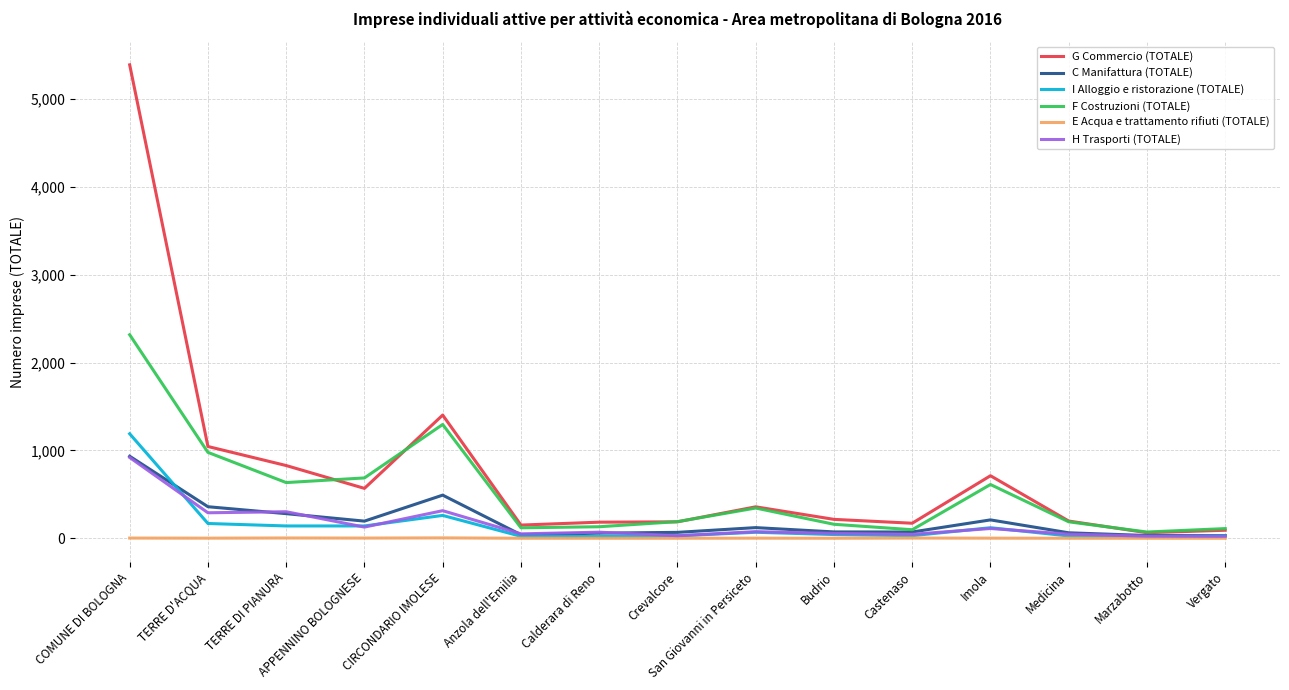

At which category is the sum across all series the highest?

COMUNE DI BOLOGNA